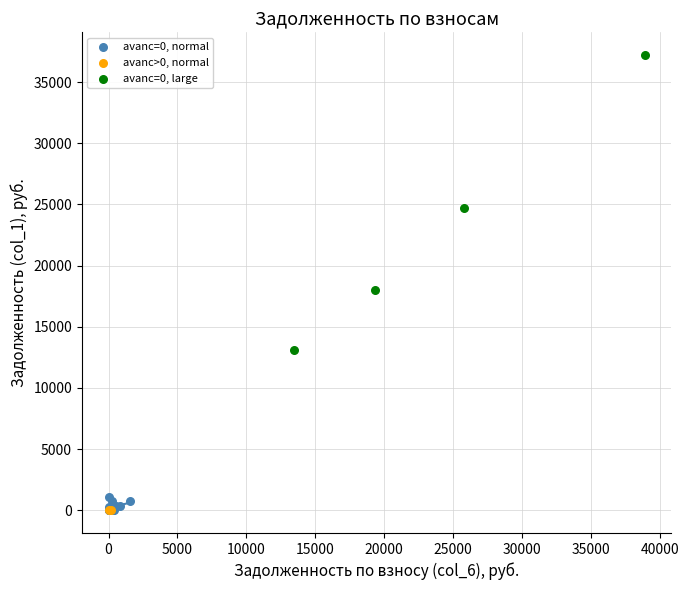

Which series contains the highest Y value?

avanс=0, large